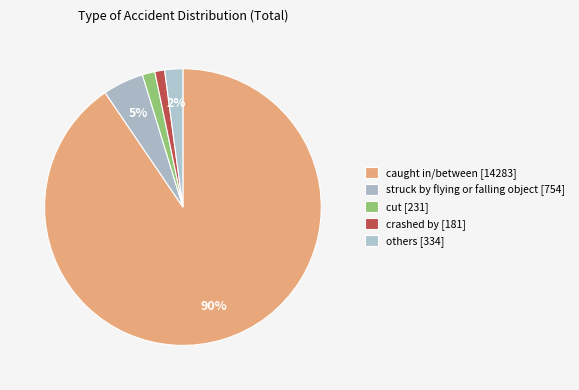

Count the number of slices in the pie.

5